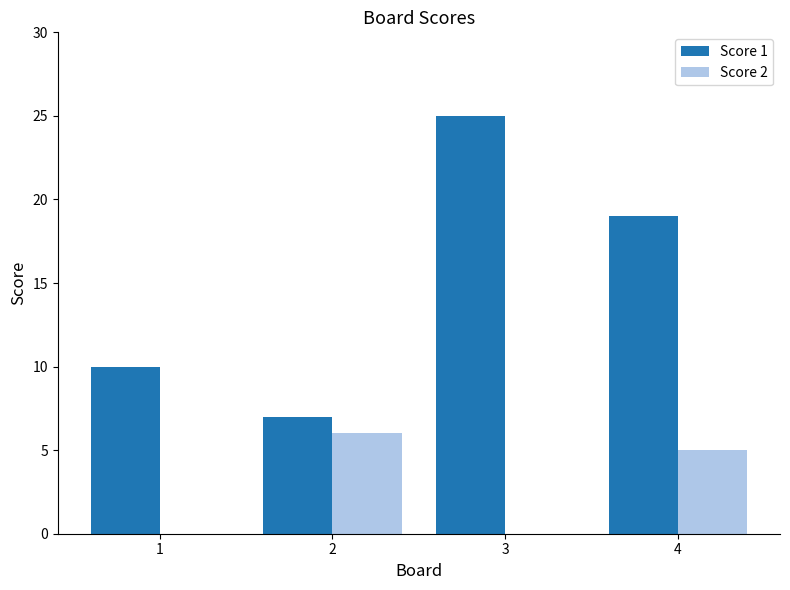

Are the bars horizontal?

No